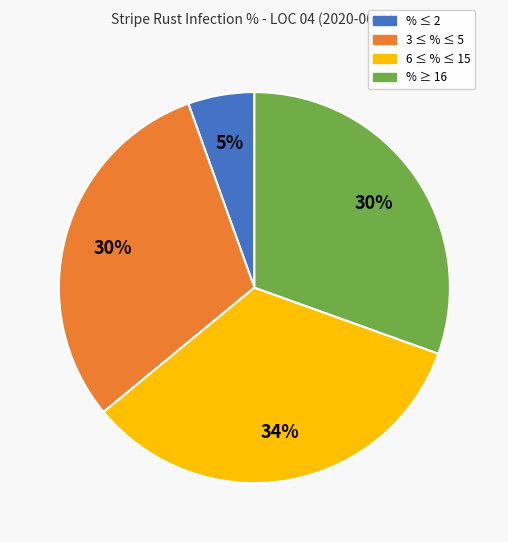

Is there any slice that represents more than half of the pie?

No